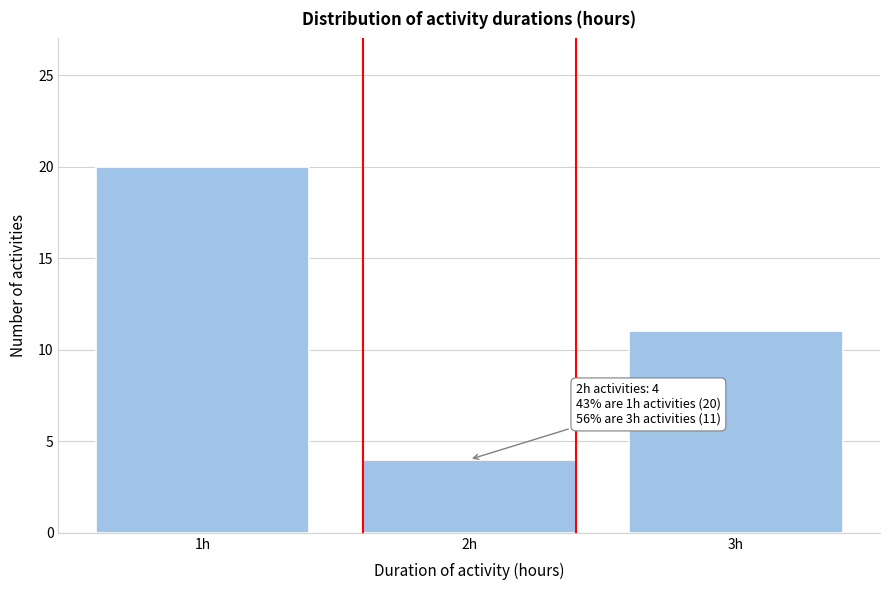

Reading left to right, transcribe all the data shown in this chart.

20	4	11